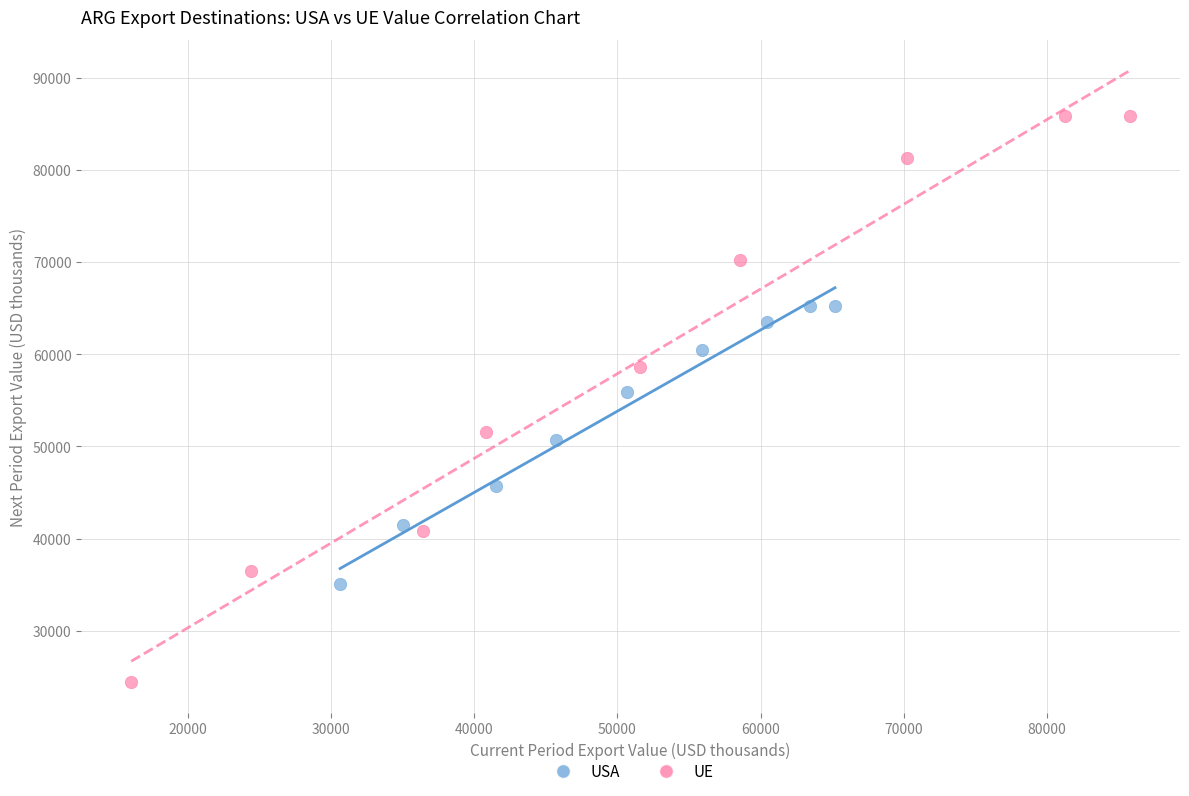

What are all the series names shown in the legend?

USA, UE